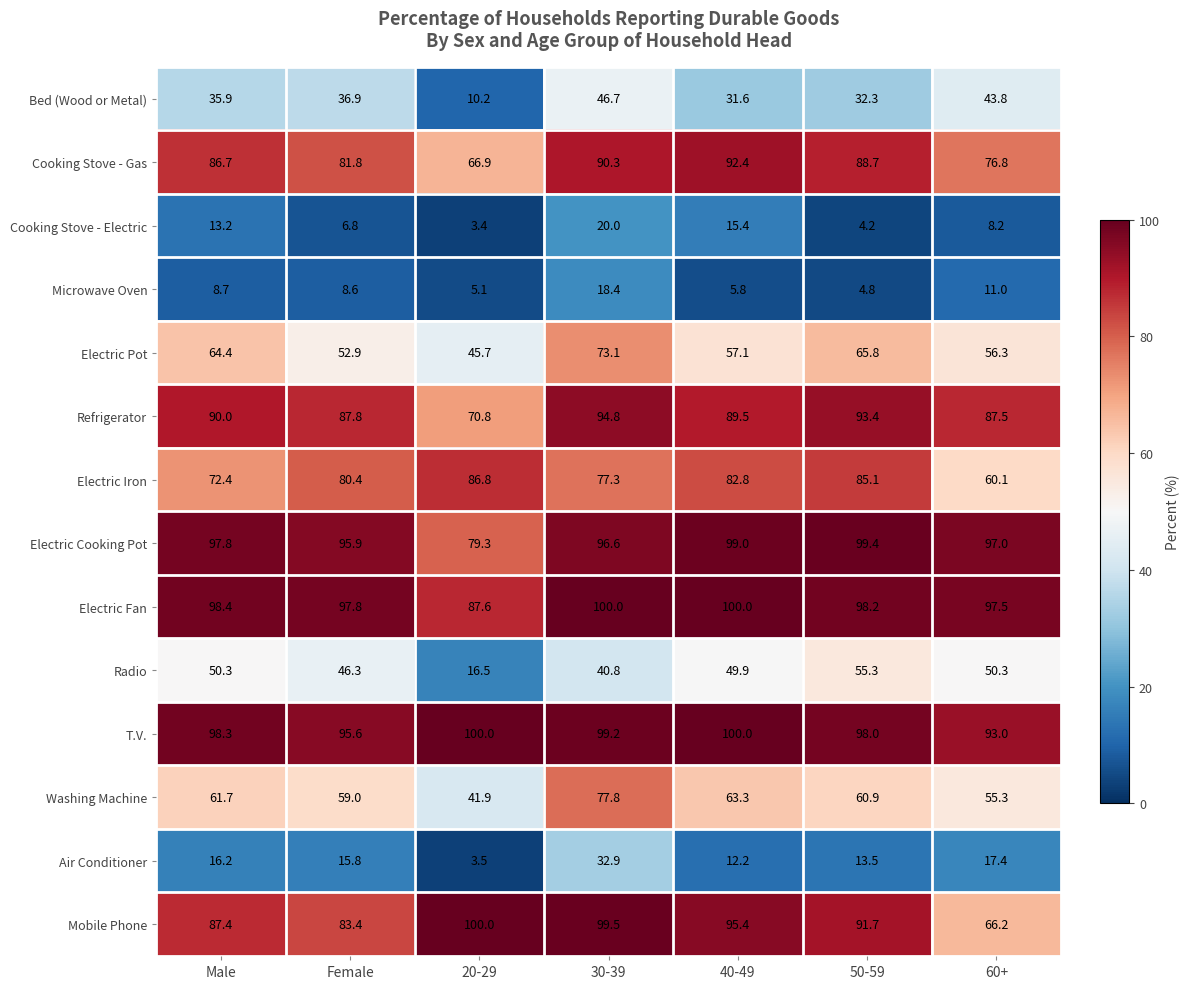

At how many categories does at least one series exceed 72?

7